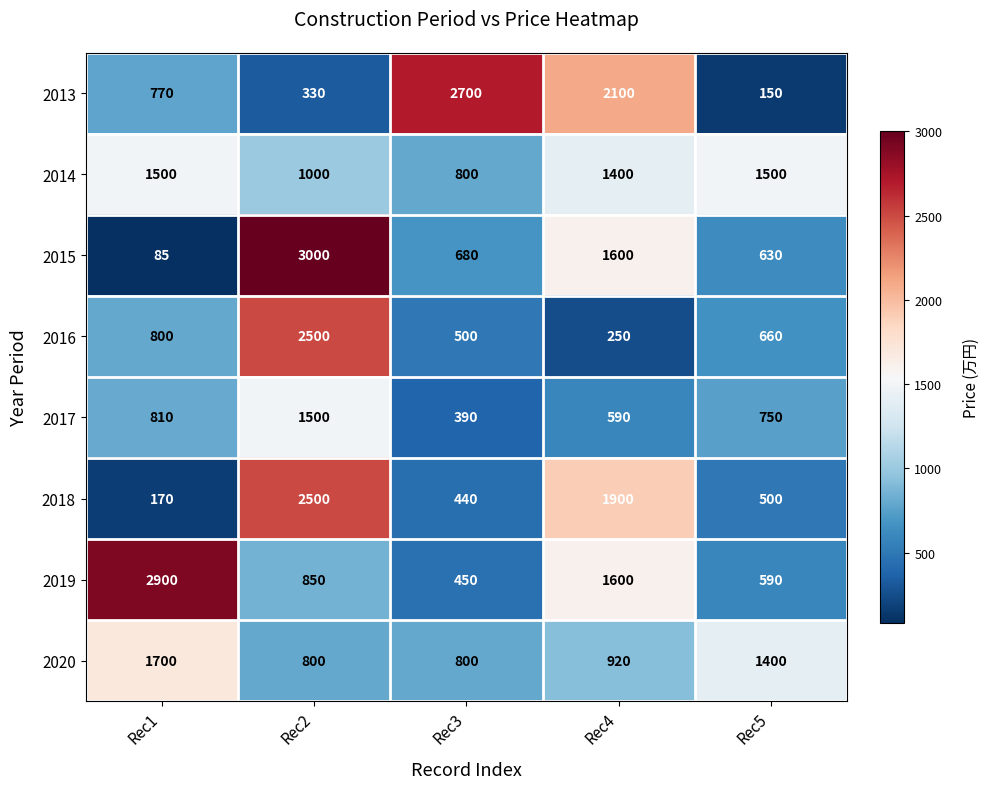

What is the total value across all series at Rec2?

12480